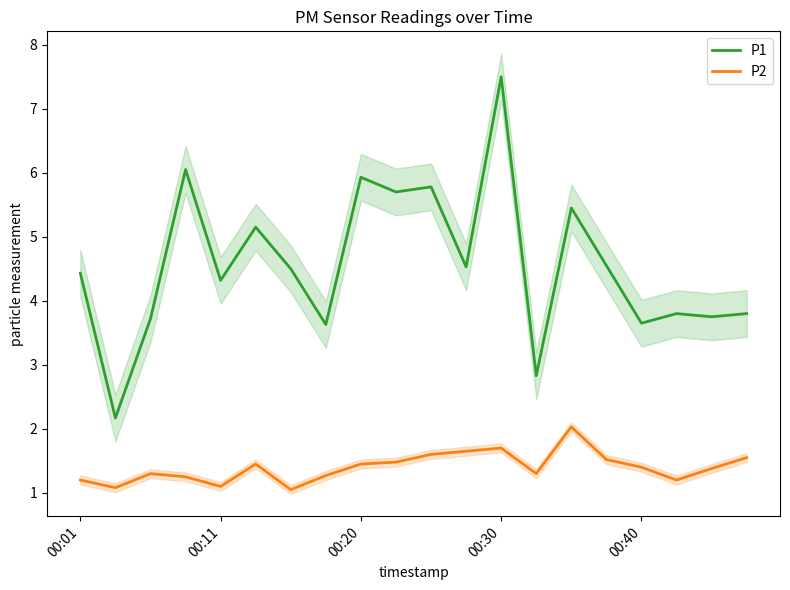

The P2 series shows 2.8 at 00:30. True or false?

False